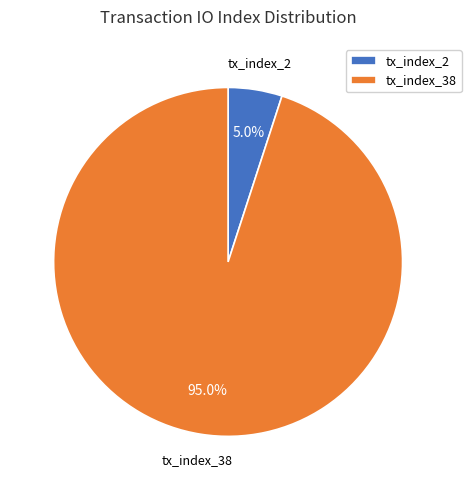

To the nearest percent, what is the combined percentage of tx_index_38 and tx_index_2?

100%